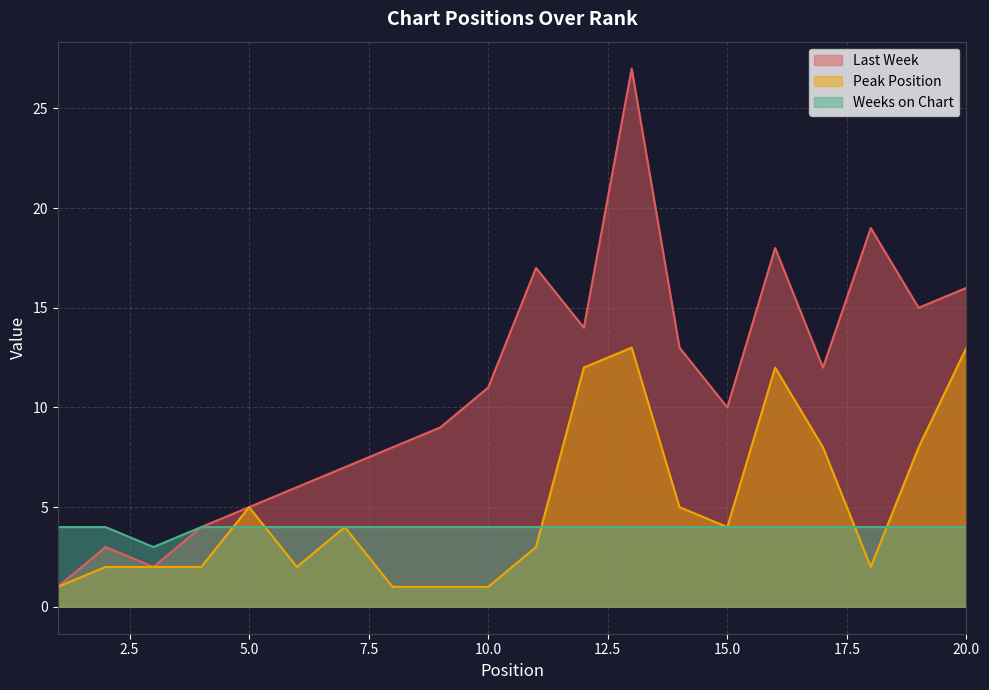

Which series has the largest range (max minus min)?

Last Week